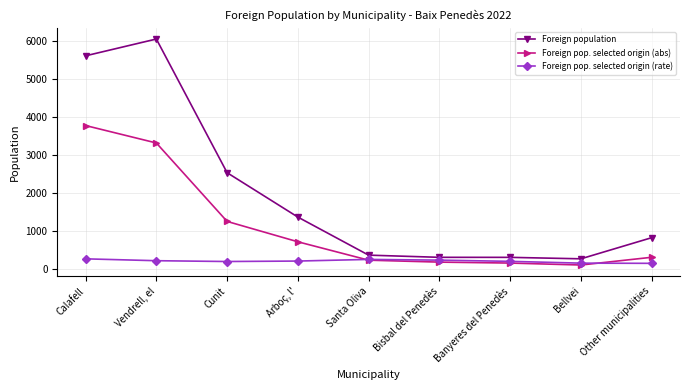

What is the greatest value displayed?

6039